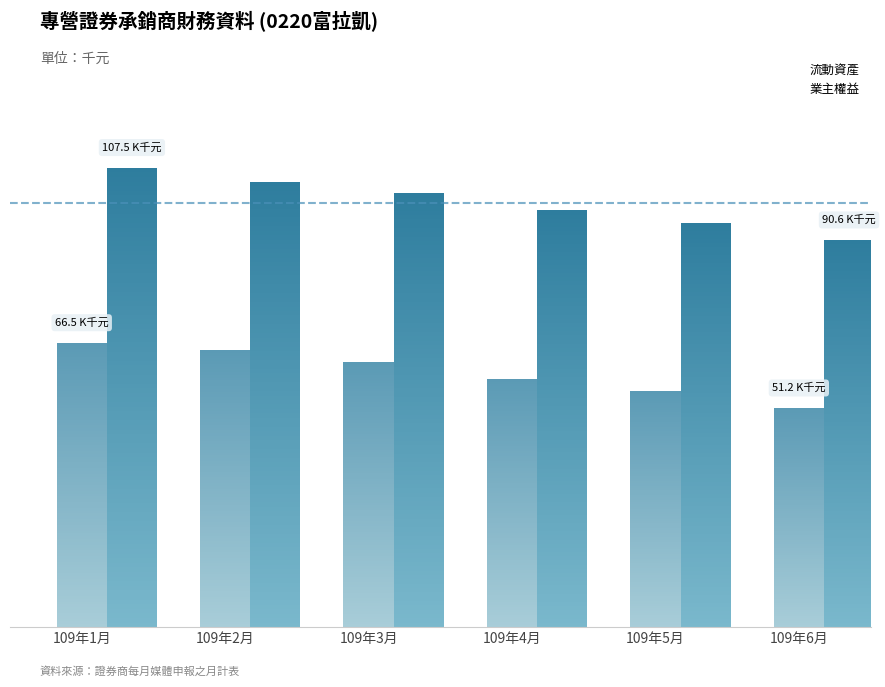

What value does the 流動資產 series have at 109年2月?

64865.2